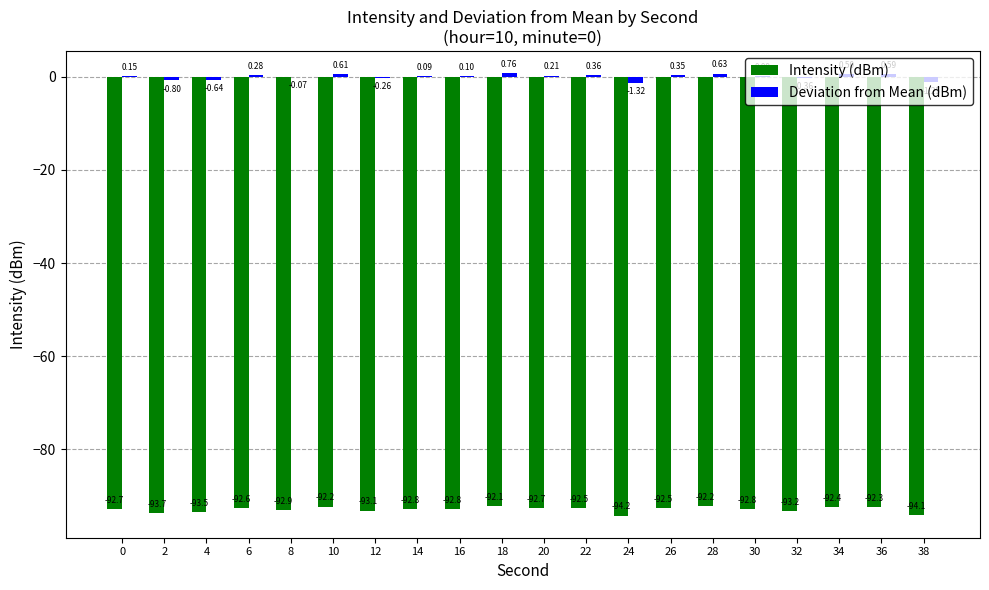

Which category has the highest value in the Deviation from Mean (dBm) series?

18